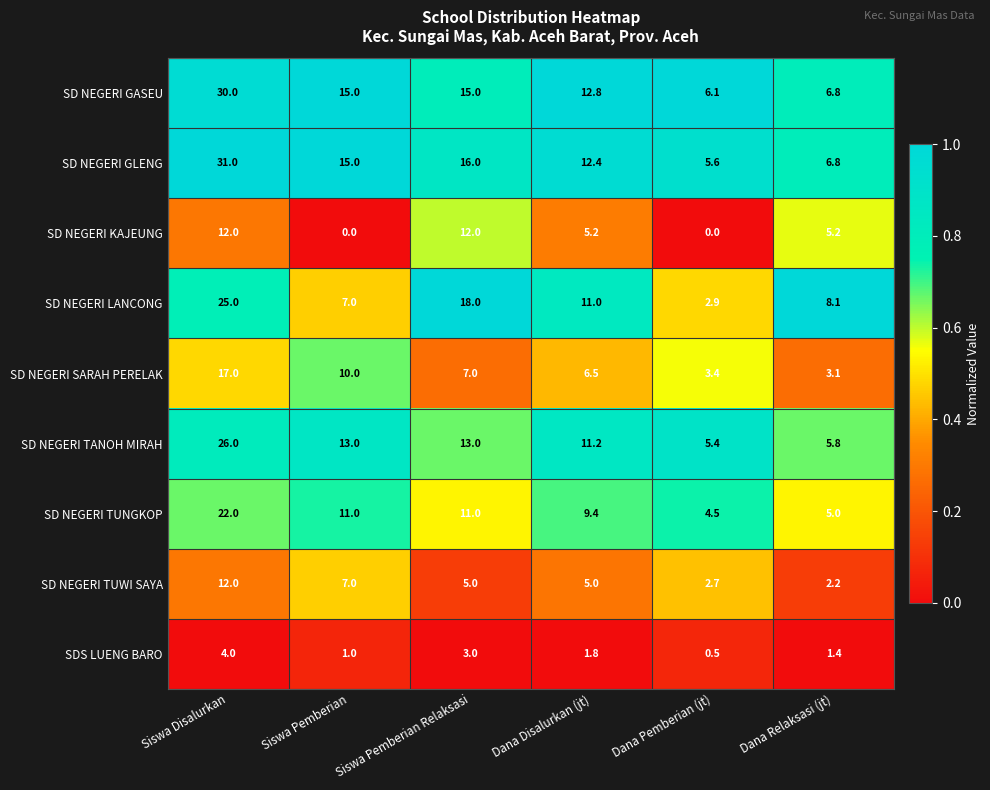

The value of SD NEGERI TUWI SAYA at Dana Disalurkan (jt) is 8.9. True or false?

False